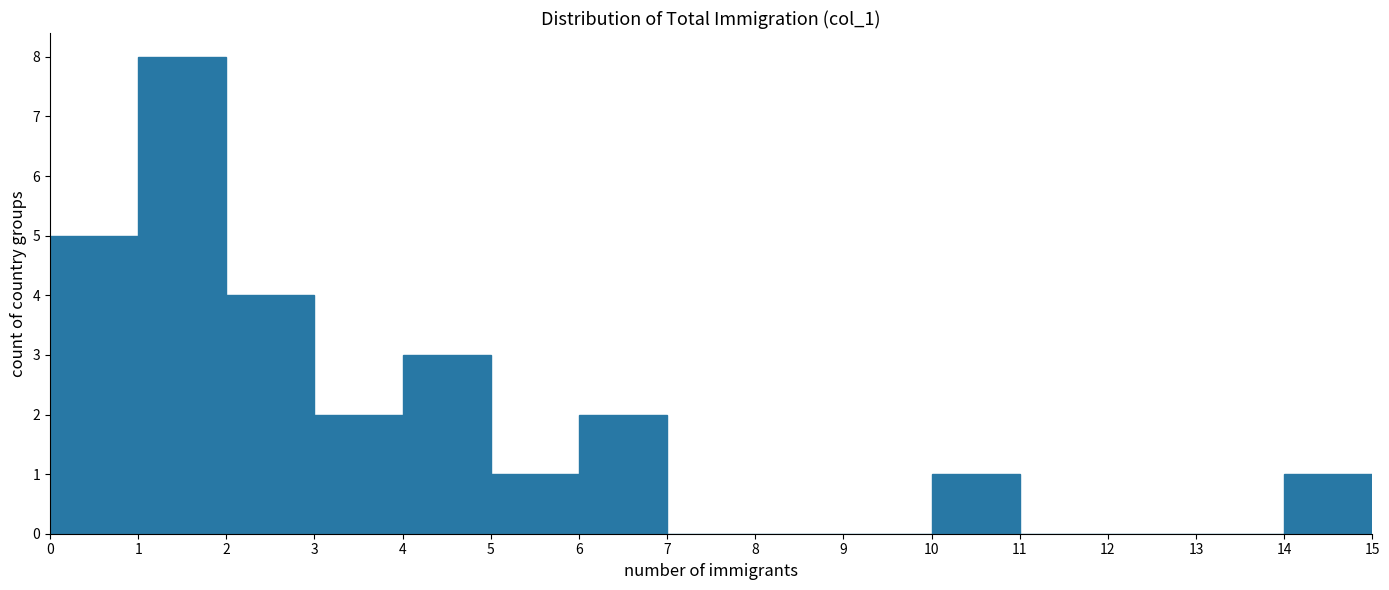

What is the height of the bar covering 5 to 6 on the x-axis? The values are not printed on the chart, so give them approximately, as read against the axis.

1